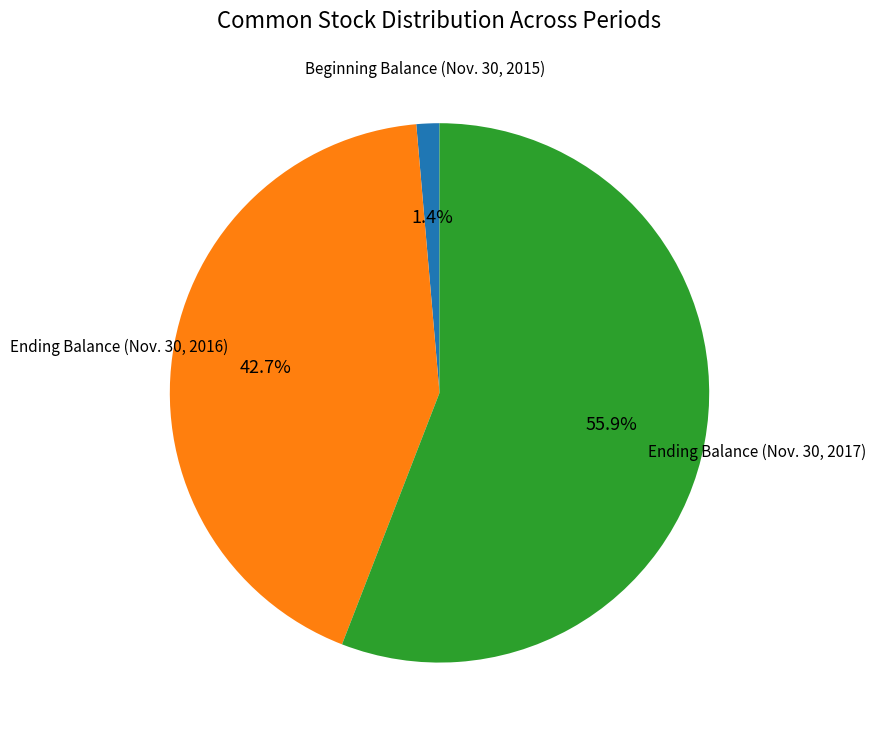

Is there any slice that represents more than half of the pie?

Yes